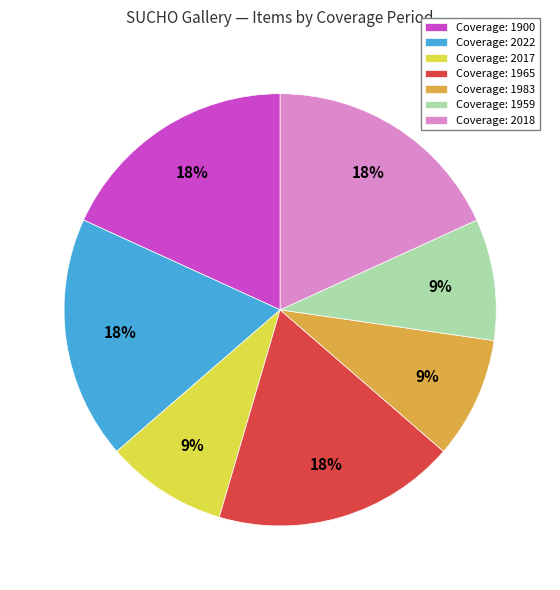

Is it true that Coverage: 2017 is 16% of the pie?

False